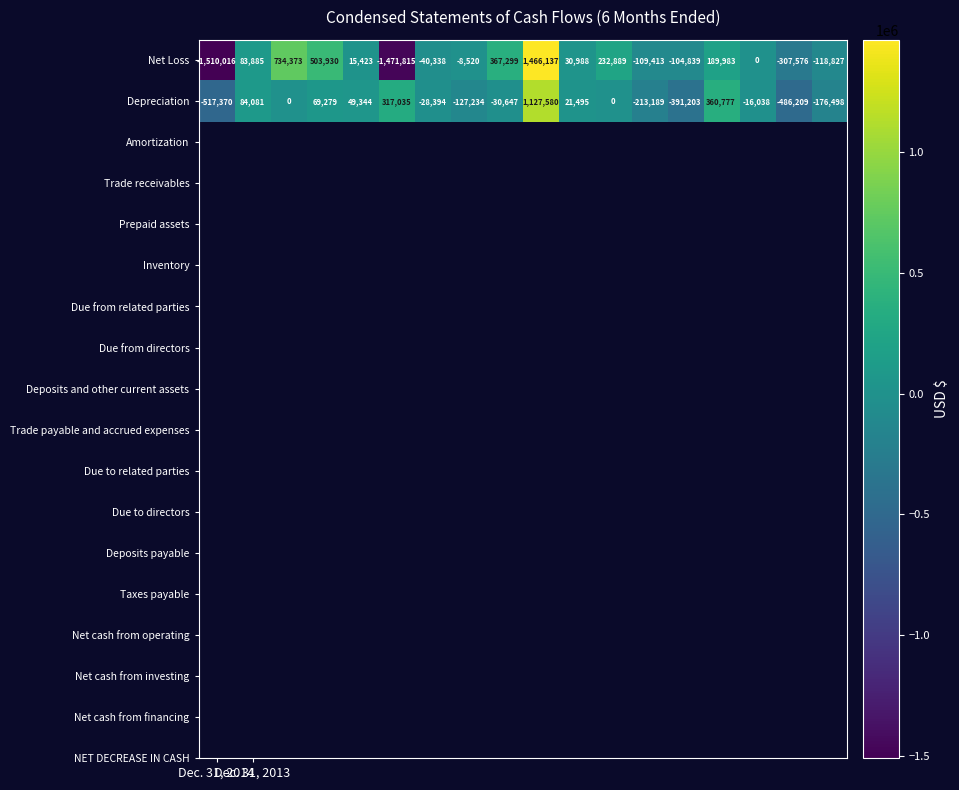

Which series has the largest total across all categories?

Depreciation